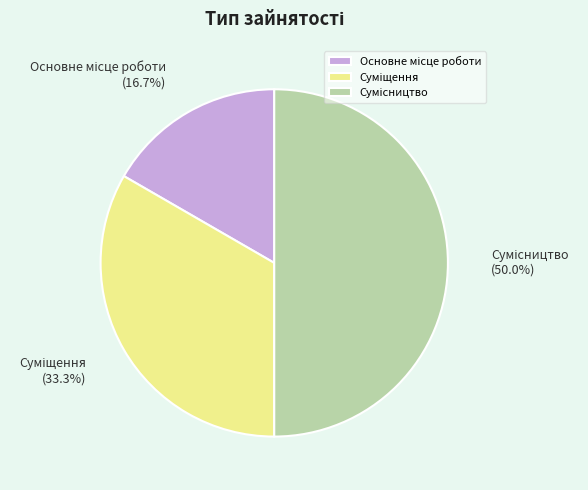

Is the sum of Суміщення and Сумісництво greater than half?

Yes